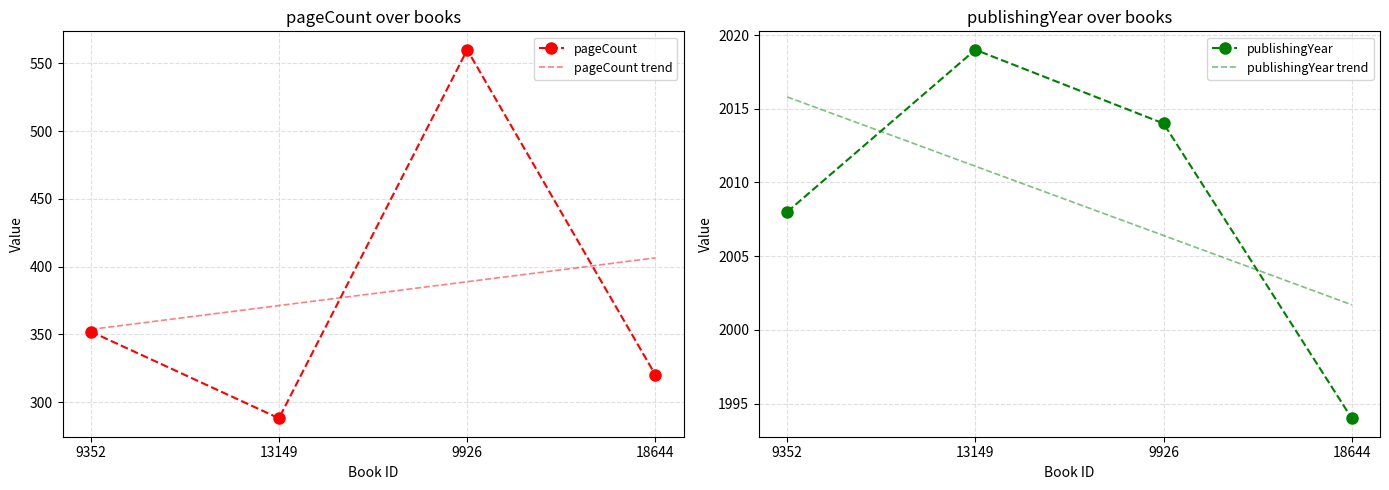

True or false: publishingYear has more than 2 points higher than both neighbors.

False